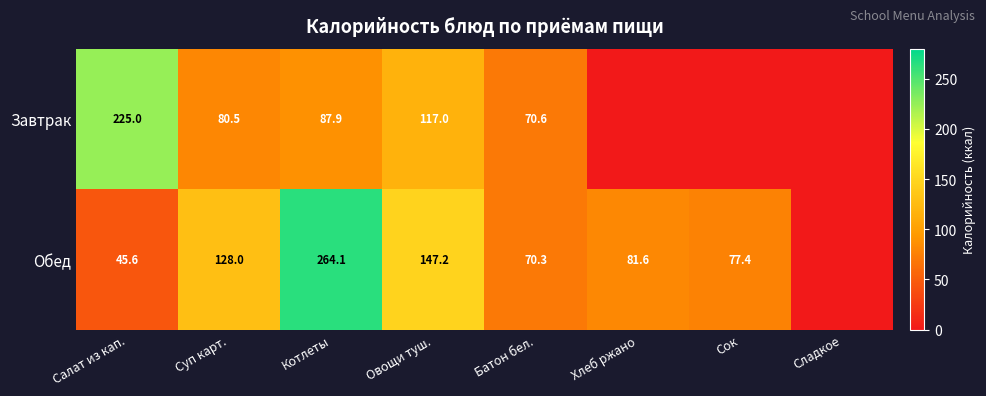

What is the sum of the Завтрак values at Салат из кап. and Котлеты?

312.9